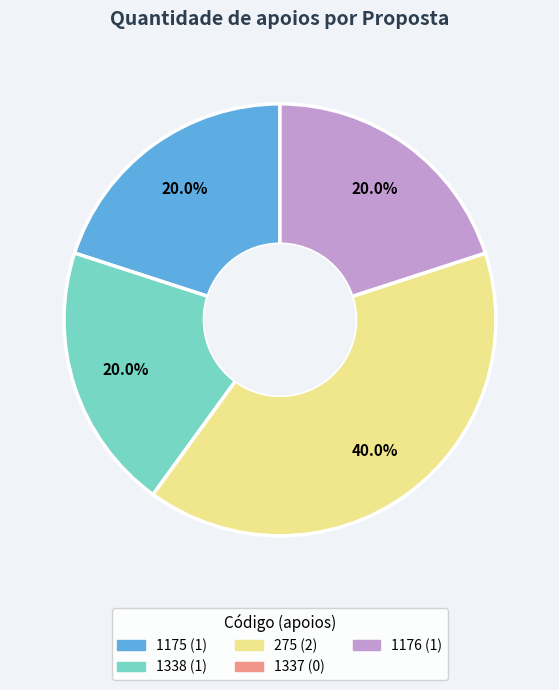

What is the largest slice in the pie chart?

275